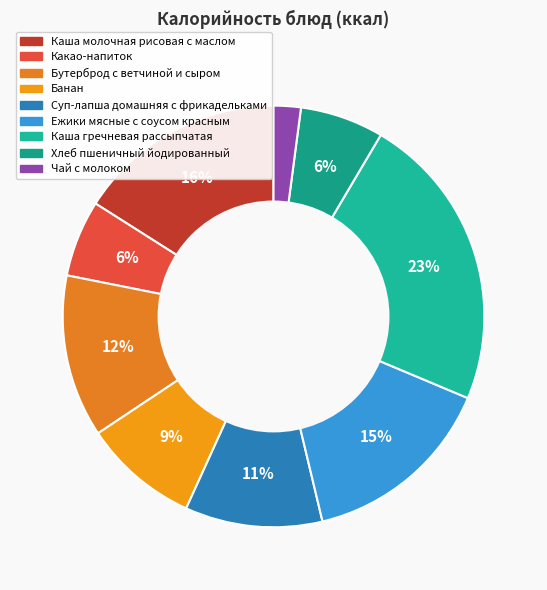

Is there a majority slice in this chart?

No